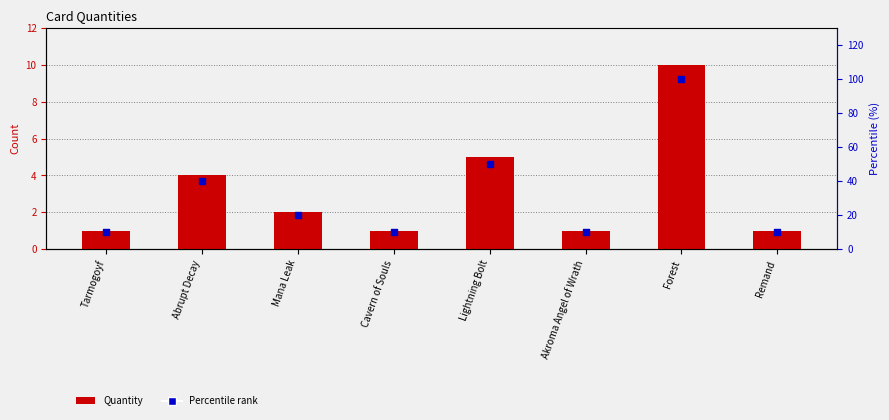

At how many categories does at least one series exceed 90?

1